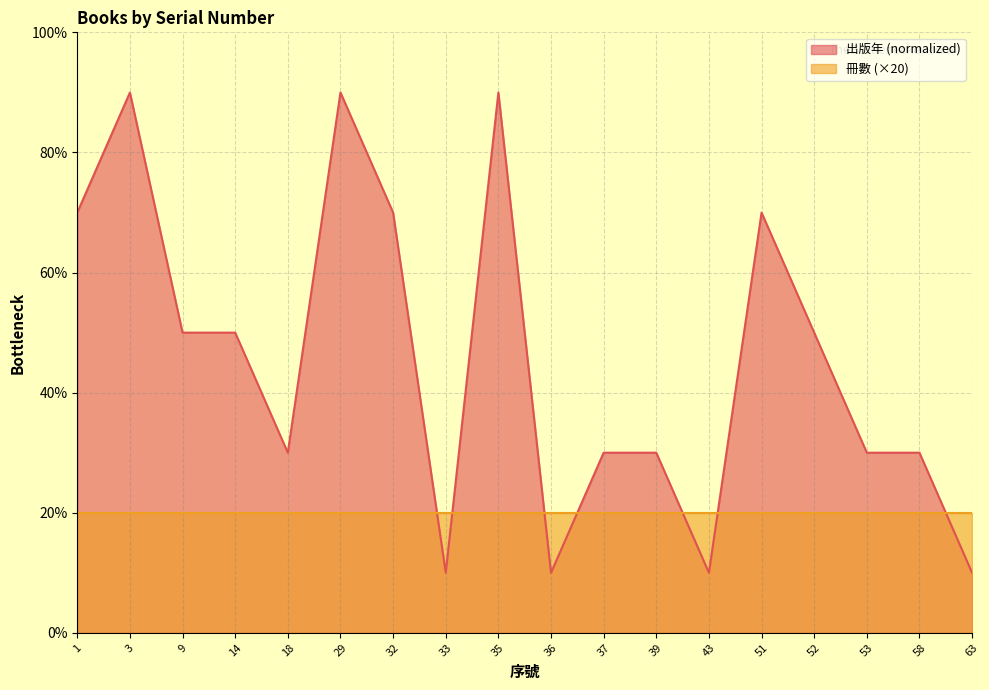

At which category does the data reach its first local peak?

3